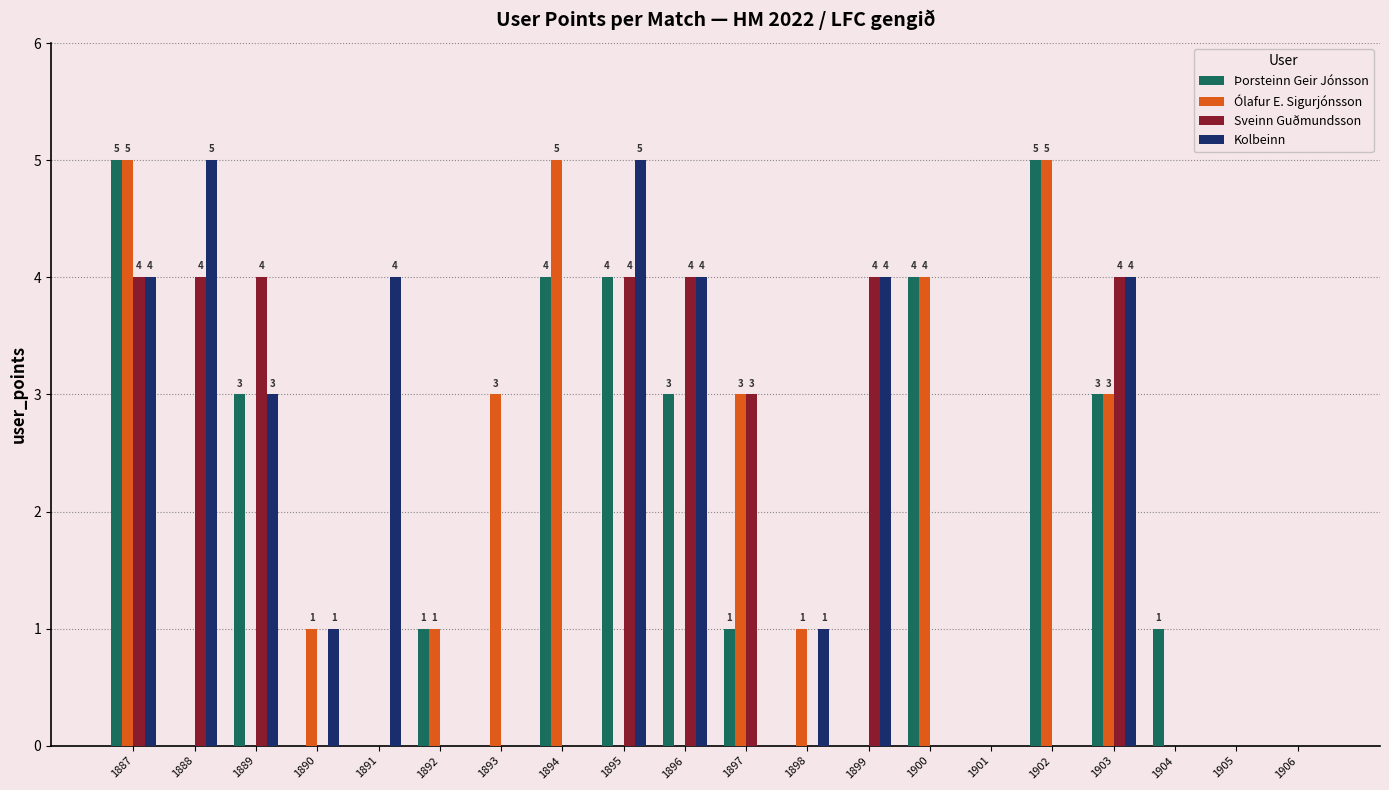

Does the chart contain stacked bars?

No